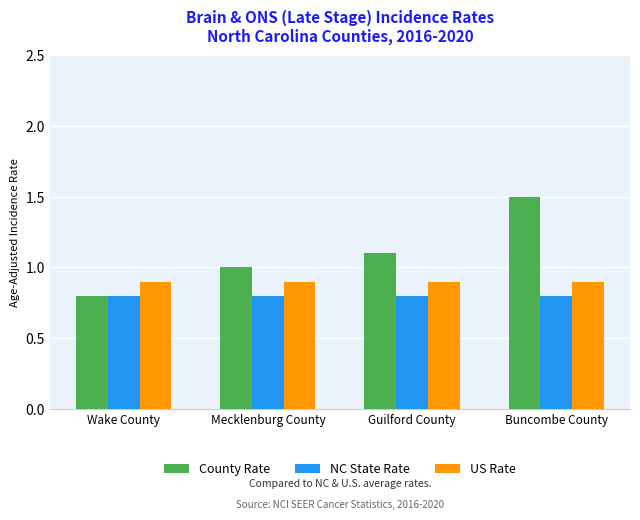

The County Rate series shows 0.5 at Guilford County. True or false?

False